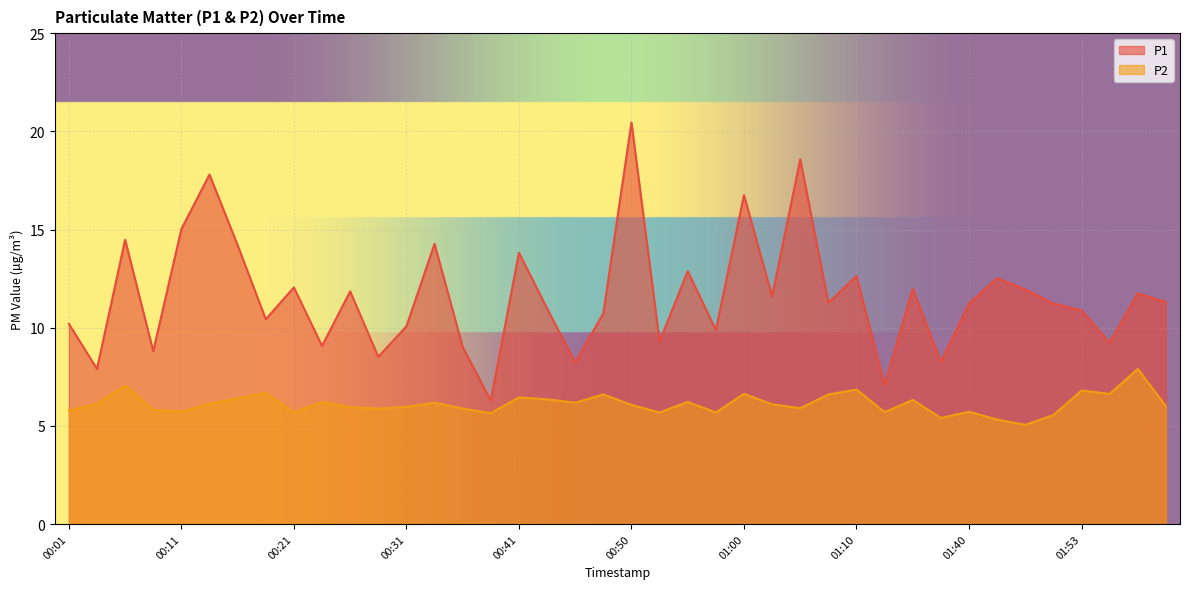

The value of P2 at 00:33 is 8.8. True or false?

False